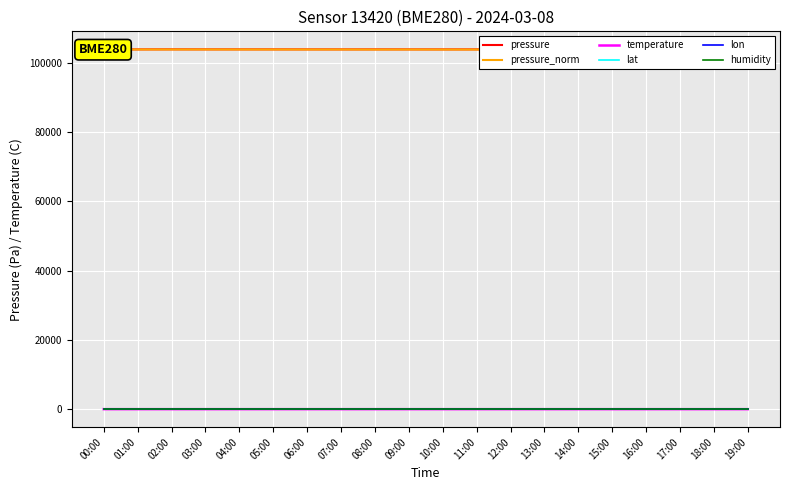

True or false: lon and pressure cross at least once.

False